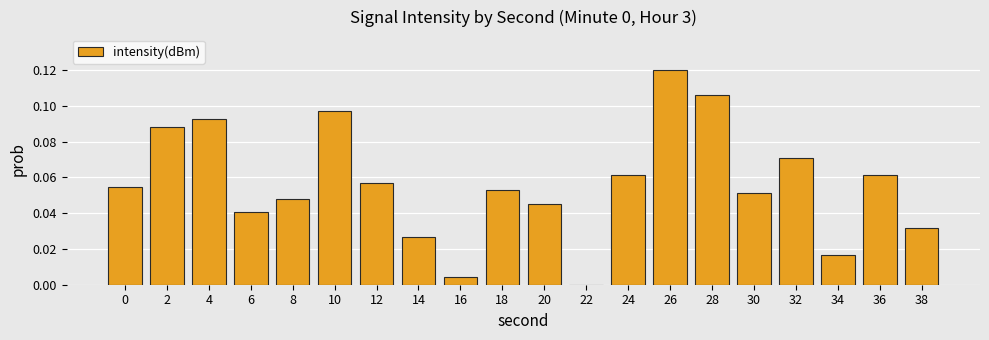

At which category does the chart reach its peak across all series?

26